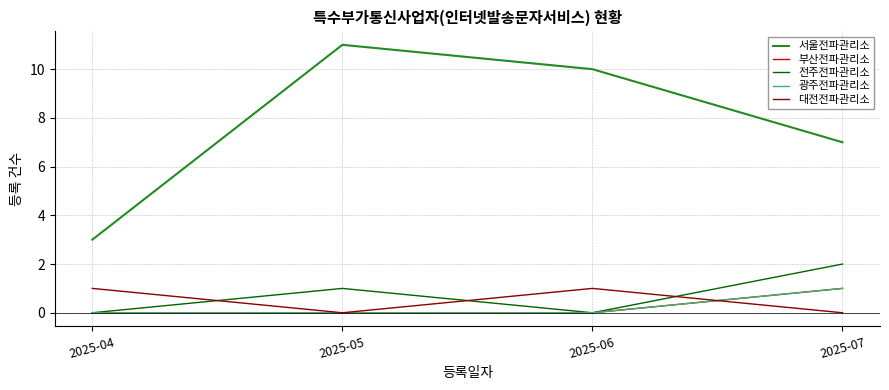

Which label corresponds to the smallest value in the chart?

2025-04